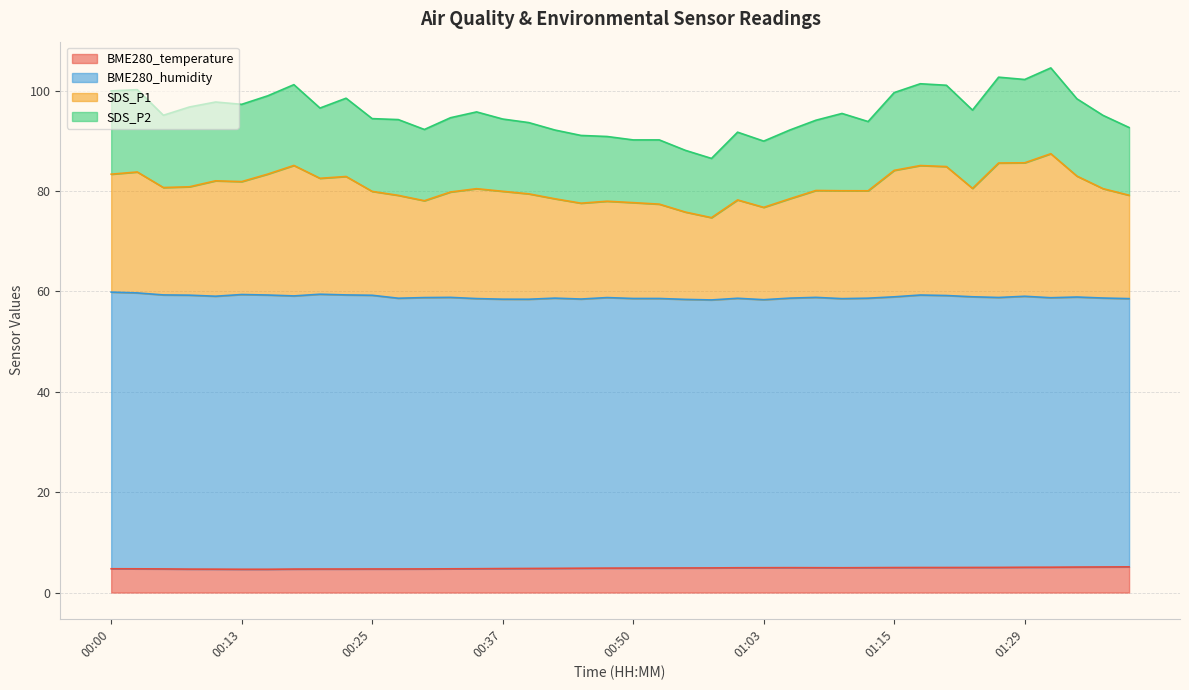

What position from the left is 00:37?

16